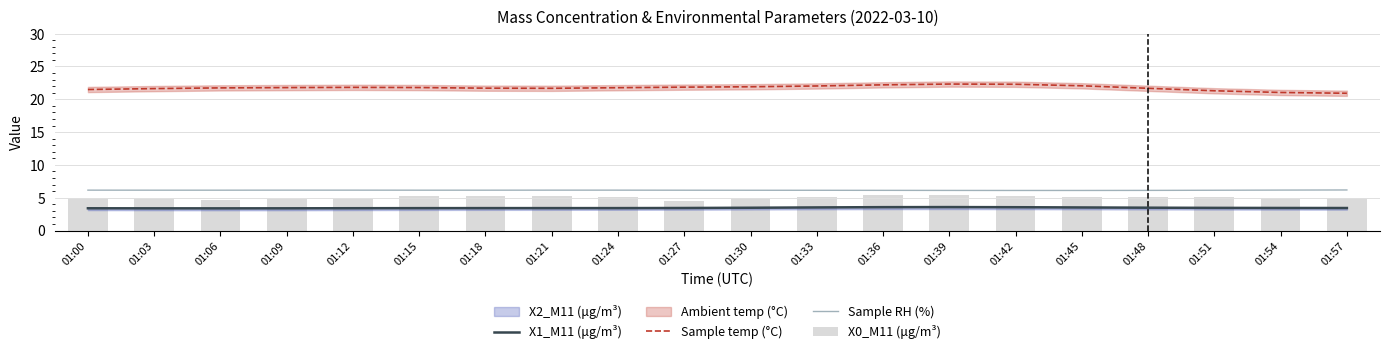

Which label corresponds to the largest value in the chart?

01:39